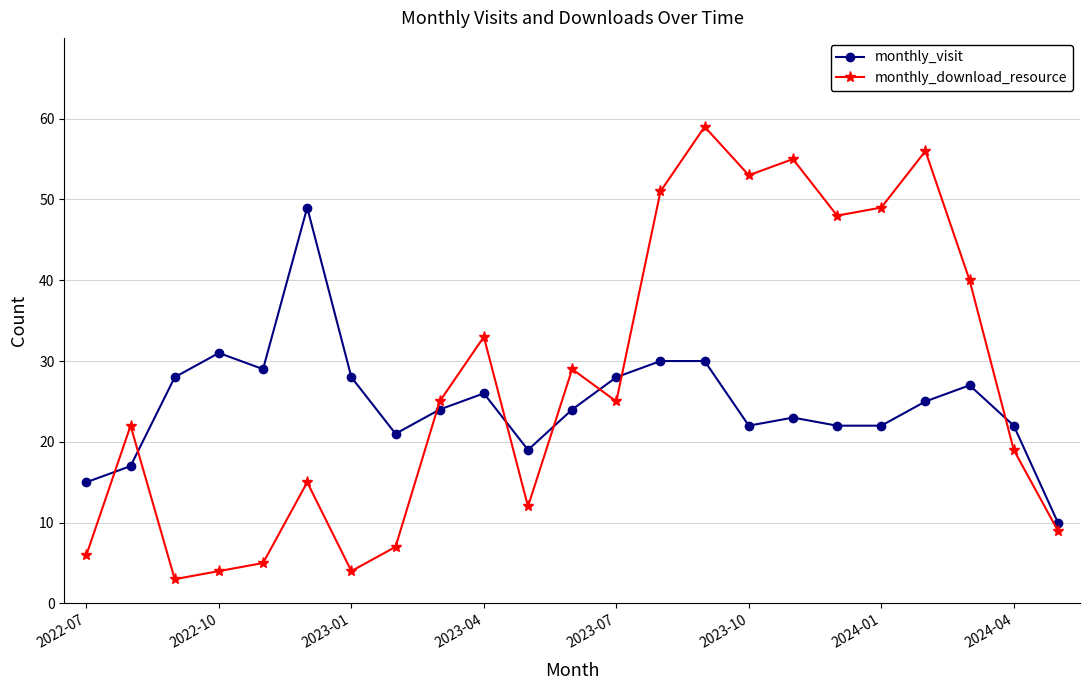

At how many categories does at least one series exceed 46?

8